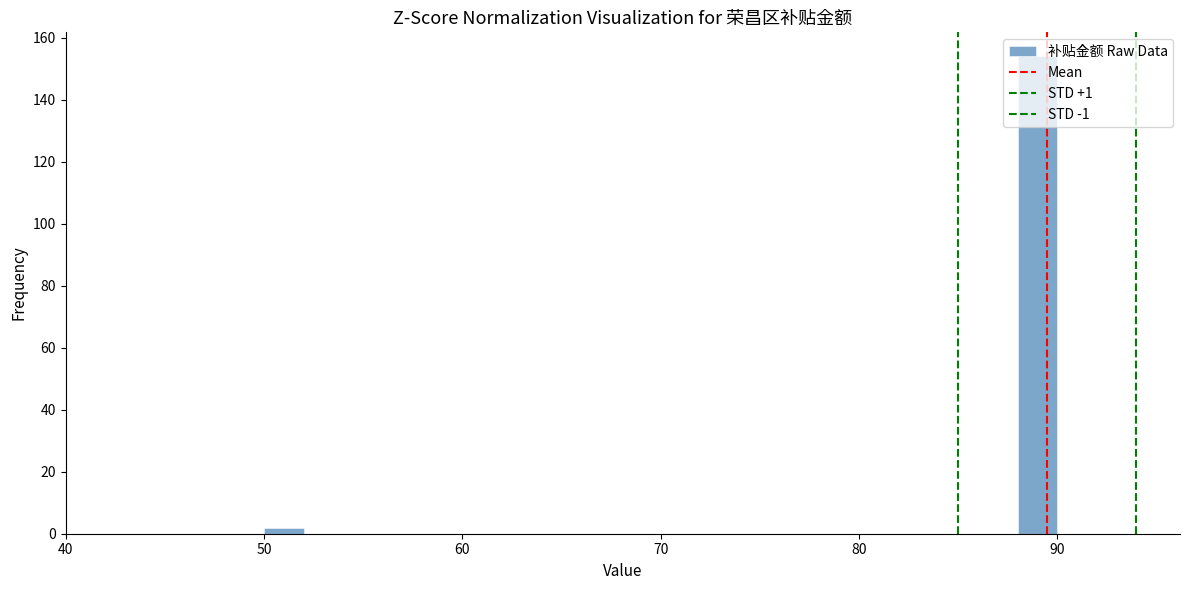

Around what value on the x-axis is the tallest bar? Give the approximate position of its centre, as read against the axis.

89